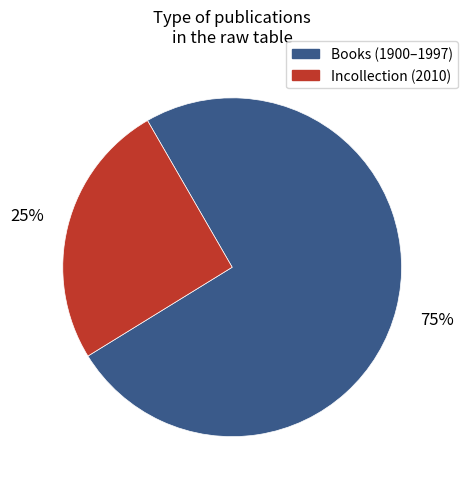

The Incollection (2010) slice represents 25% of the pie. True or false?

True